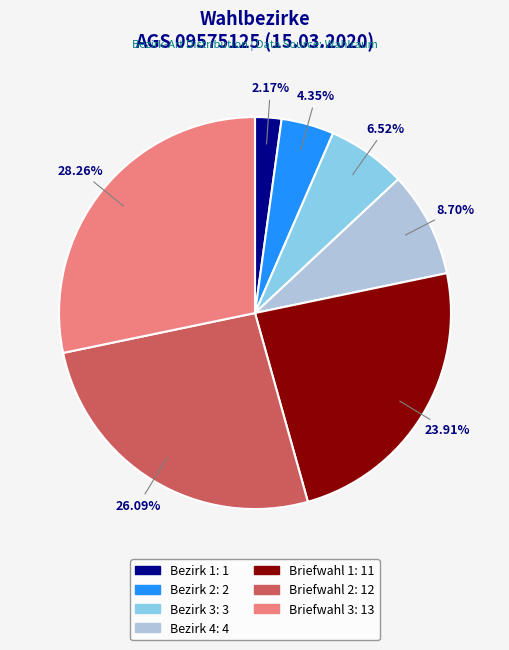

Approximately how many times larger is the value at Briefwahl 1 compared to Bezirk 1?

11.0